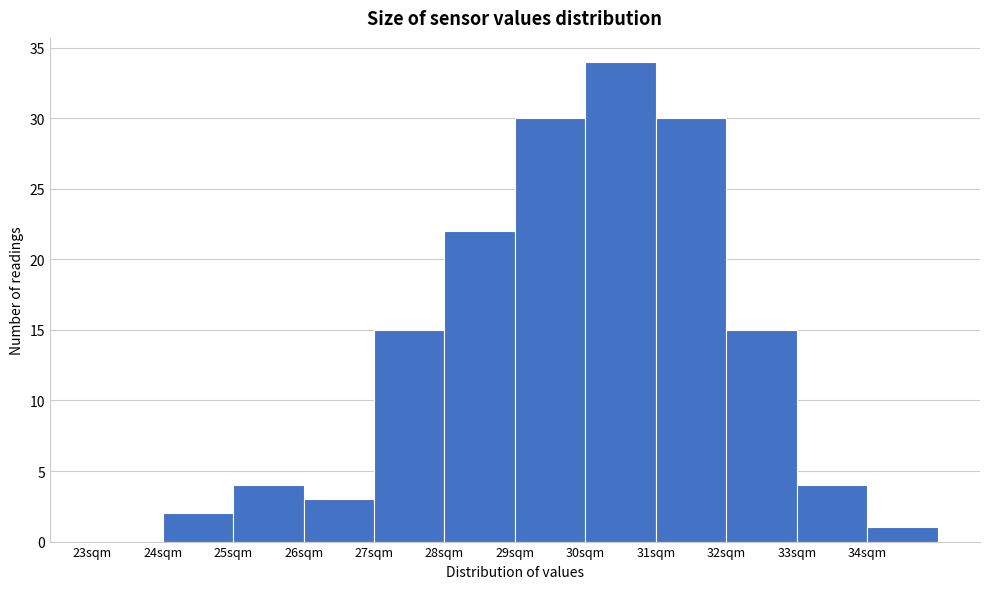

Over which range of the x-axis is the bar tallest?

30 to 31